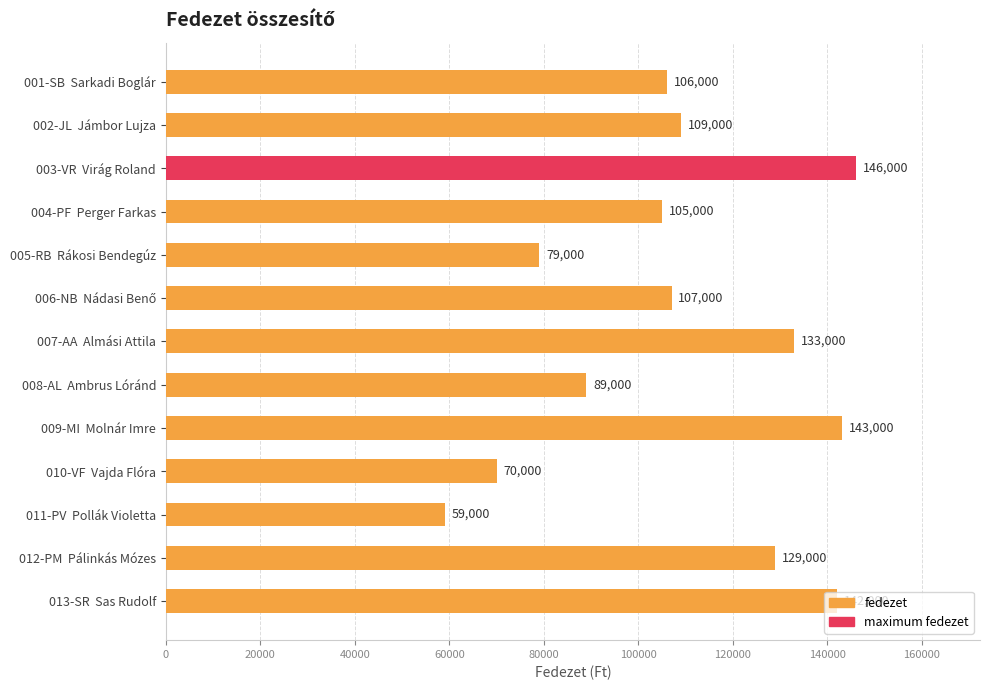

What is the value of the 2nd bar from the left?

109000